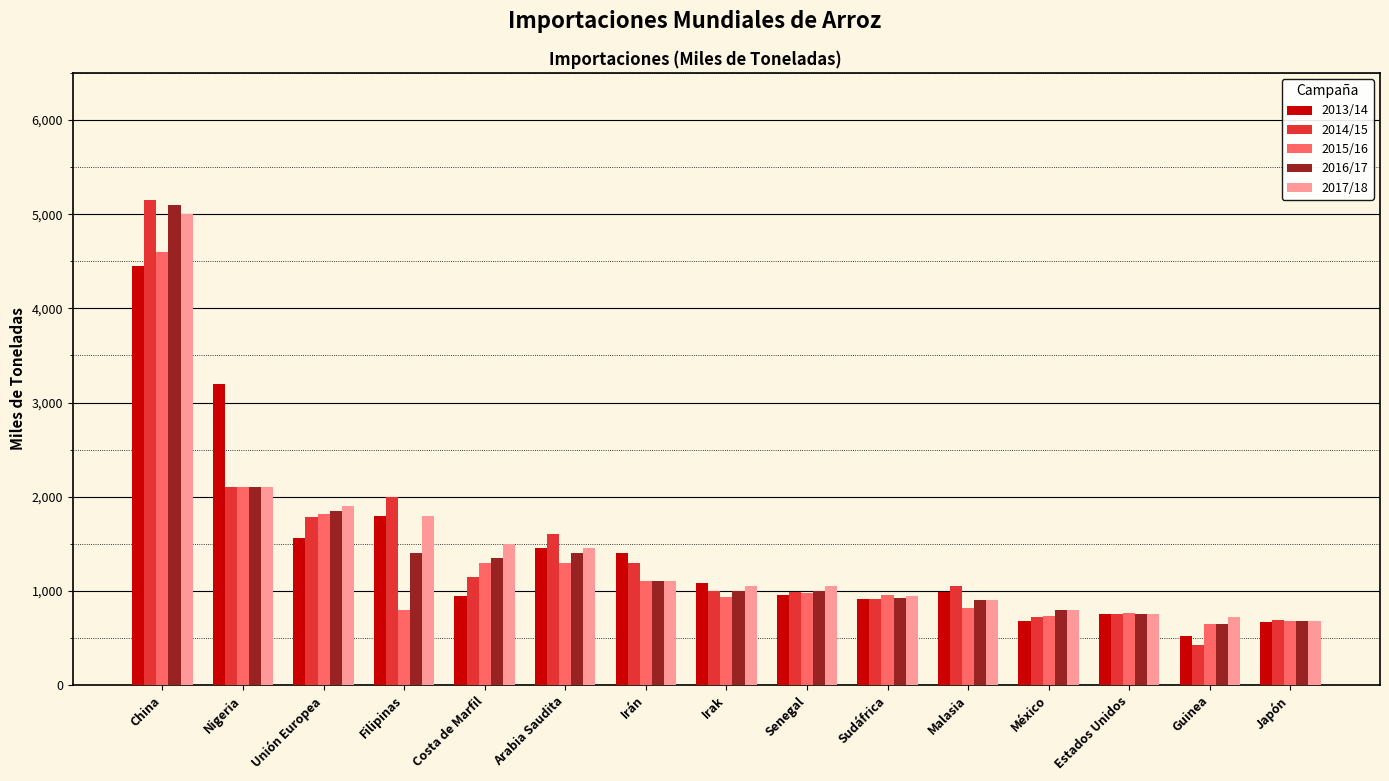

What is the approximate value of 2014/15 at Unión Europea, to the nearest 50?

1800